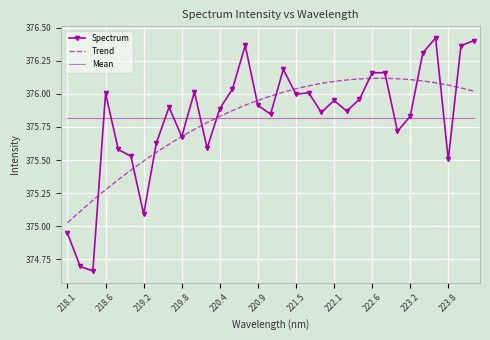

Is it true that Spectrum equals 191.5 at 220.9?

False